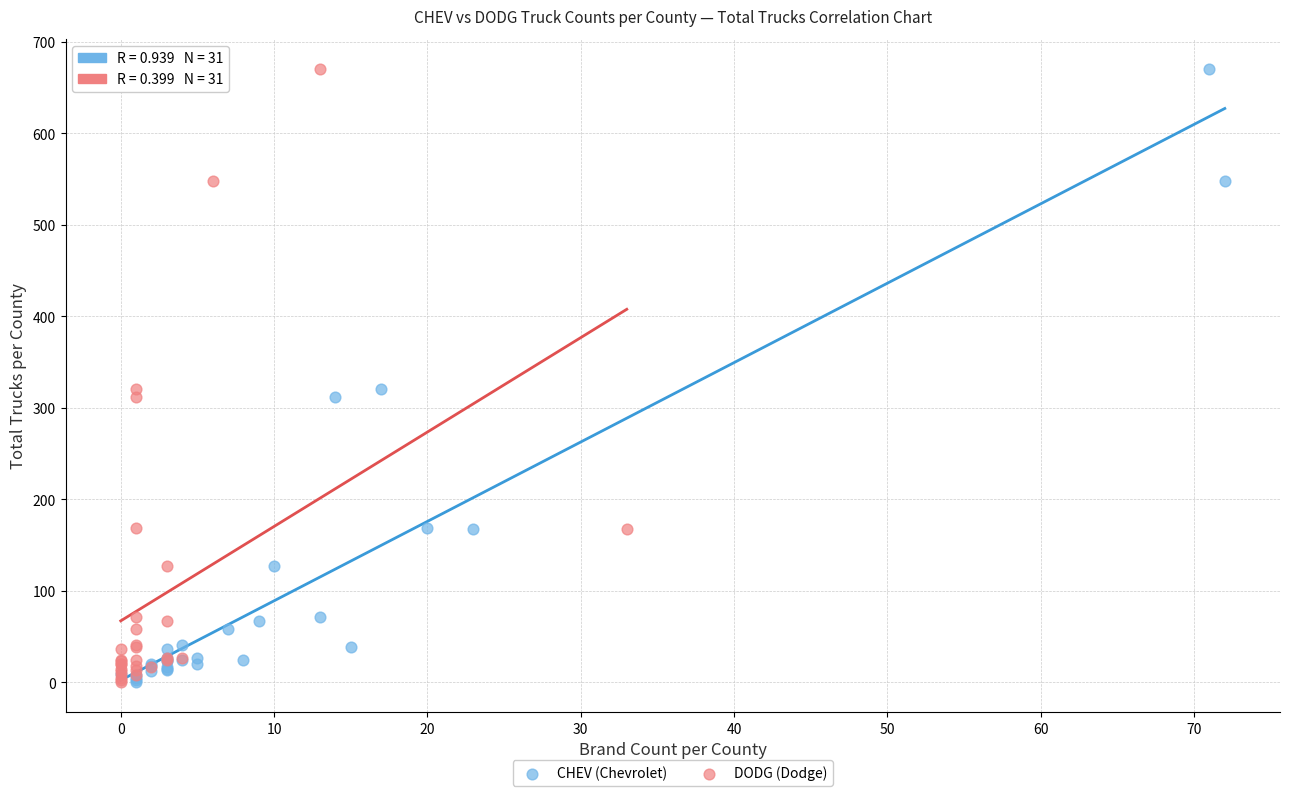

What are all the series names shown in the legend?

CHEV (Chevrolet), DODG (Dodge)